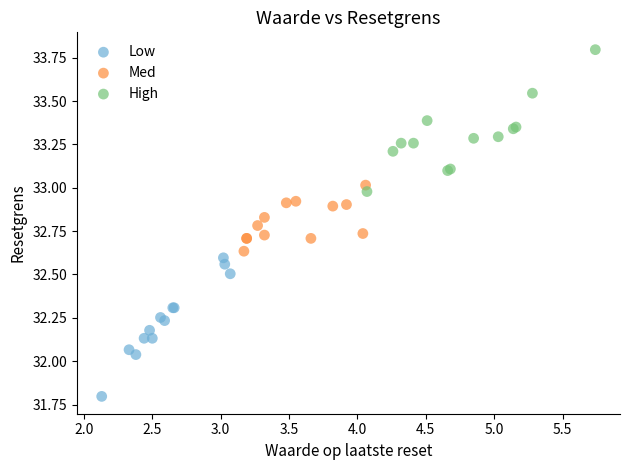

Which series reaches the minimum Y coordinate?

Low